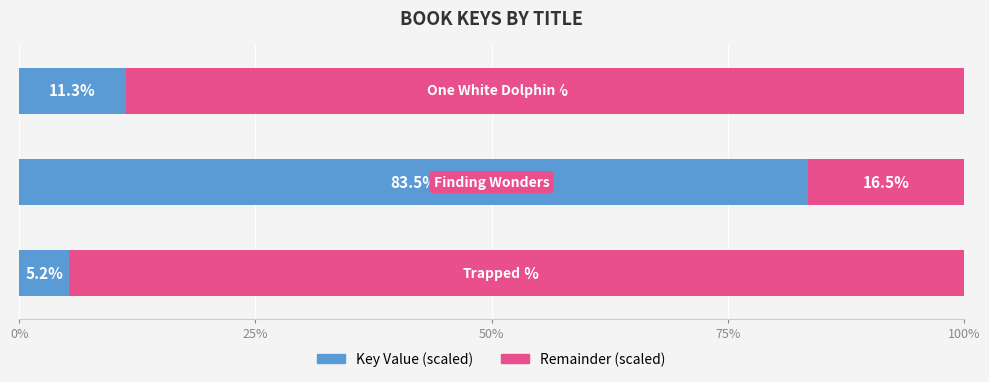

At how many categories does at least one series exceed 43?

3